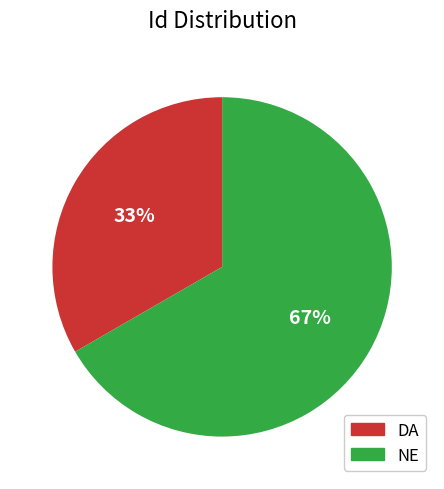

Which category has the biggest portion of the pie?

NE